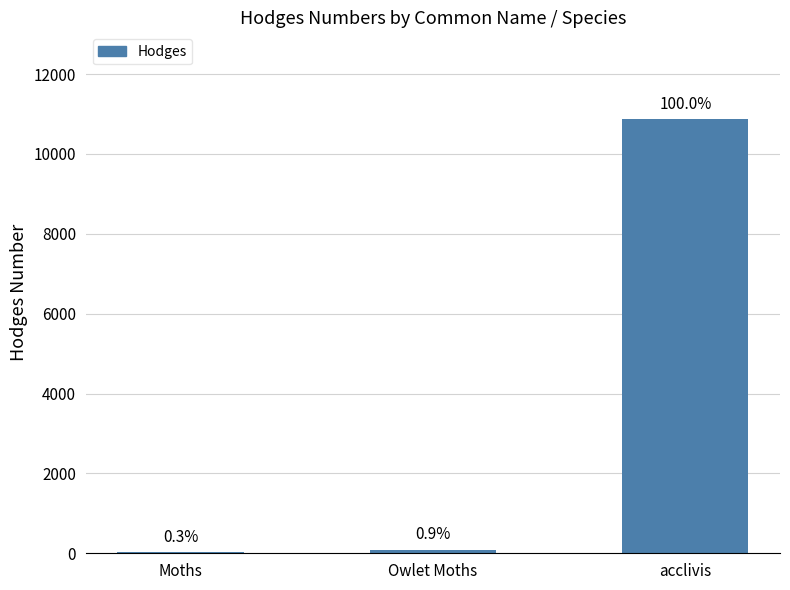

What is the ratio of the value at Moths to the value at Owlet Moths?

0.3